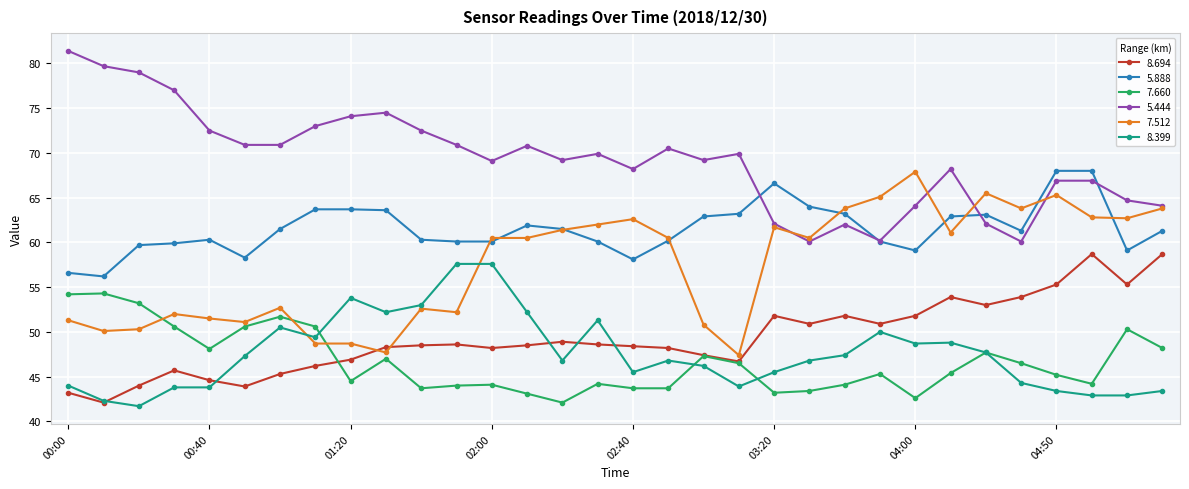

What is the greatest value displayed?

81.4